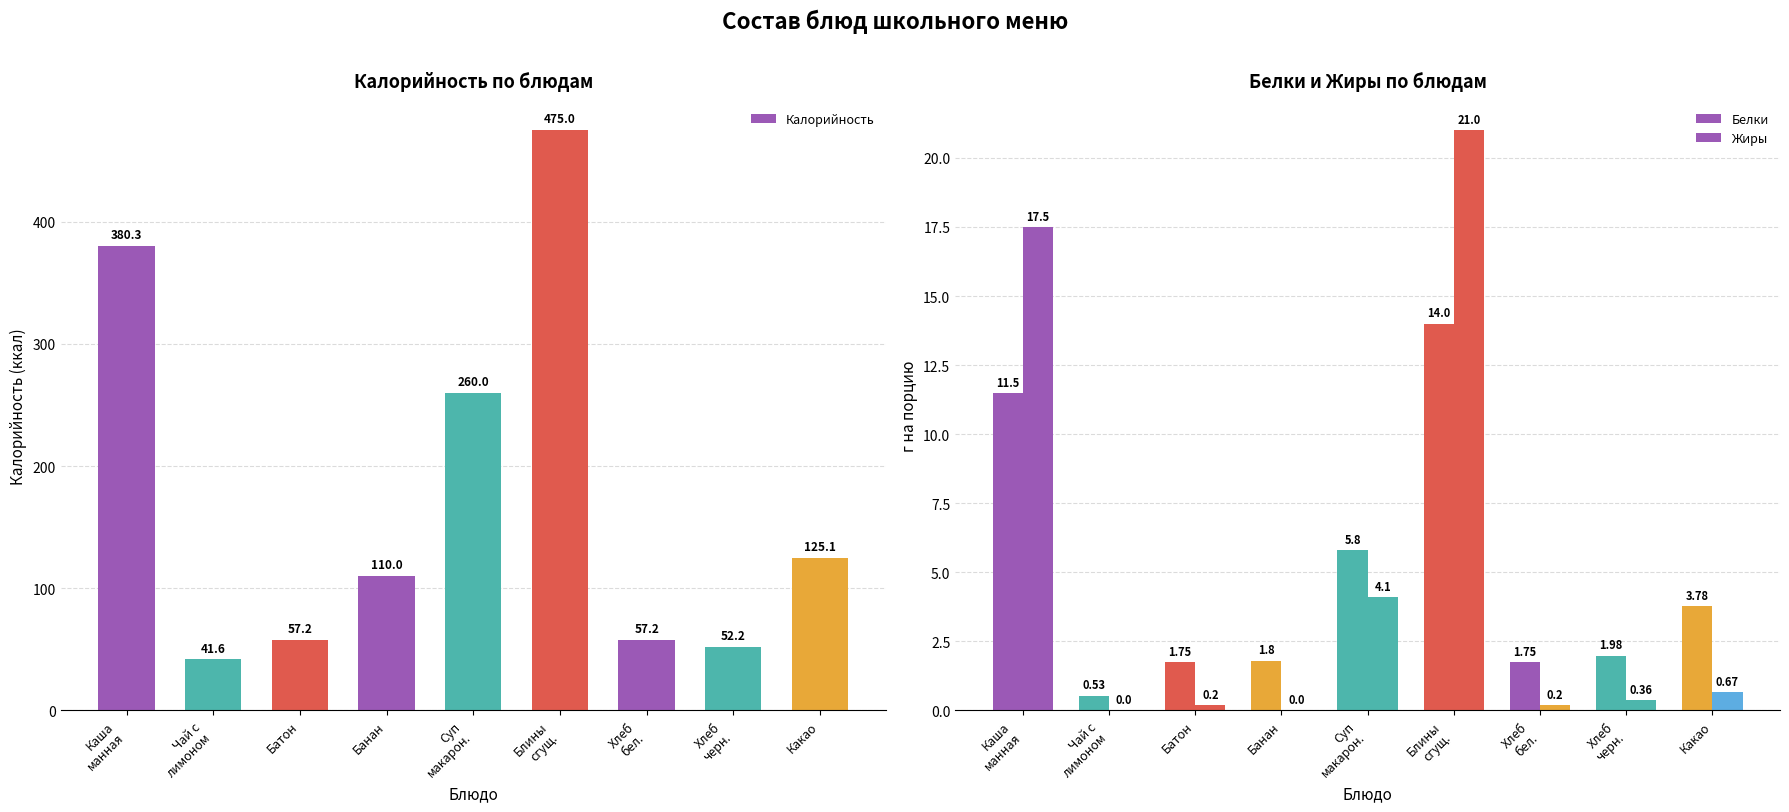

What position from the right is Чай с
лимоном?

8